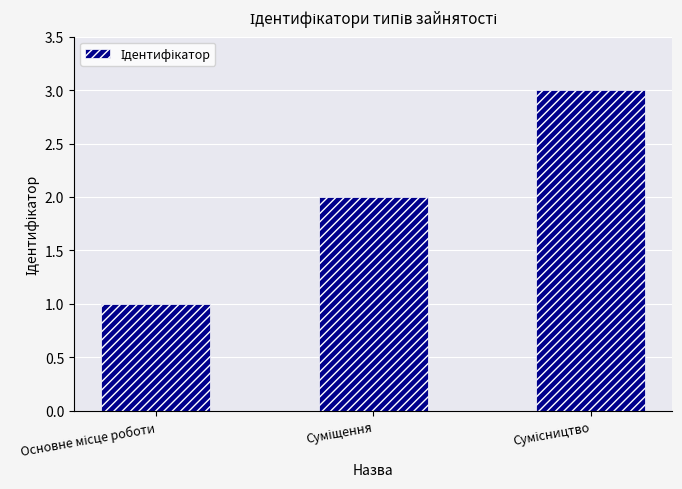

What is the greatest value displayed?

3